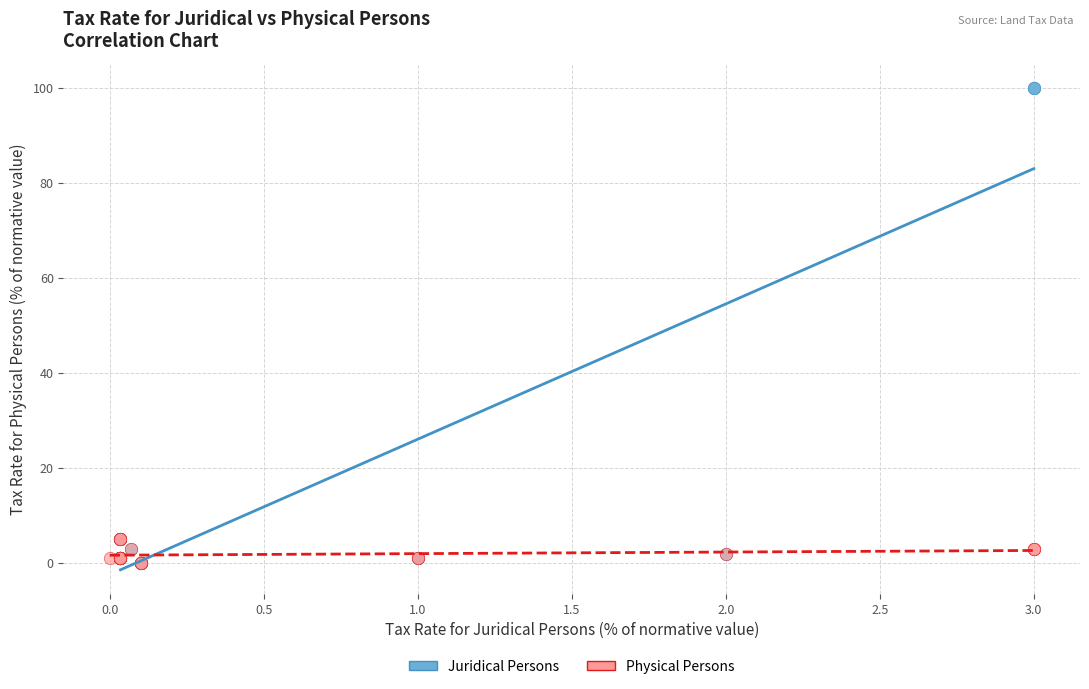

Which series has the largest Y range (max minus min)?

Juridical Persons